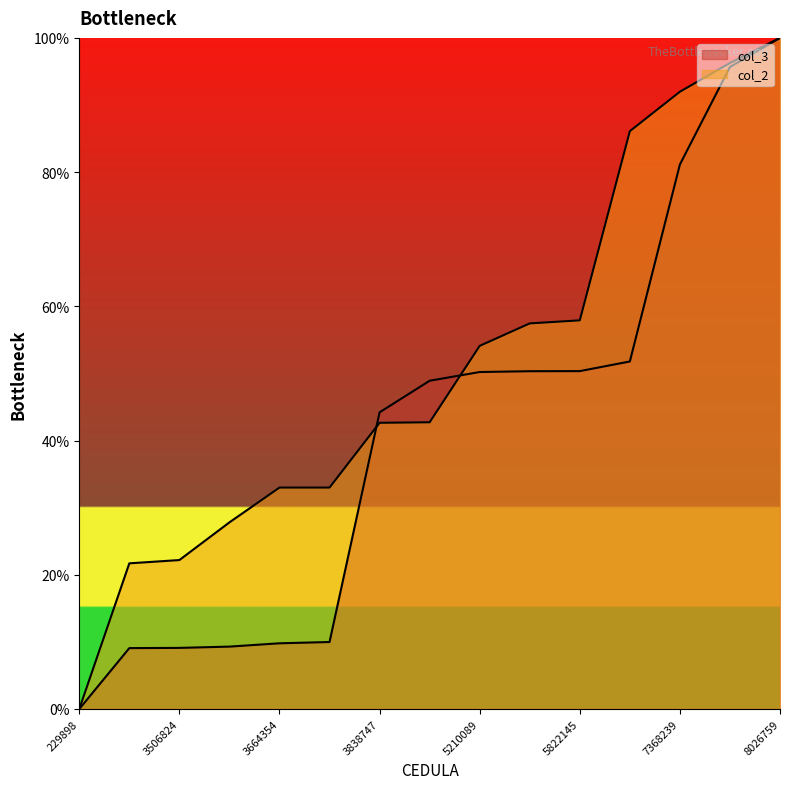

What value does the col_2 series have at 7708911?

96.3